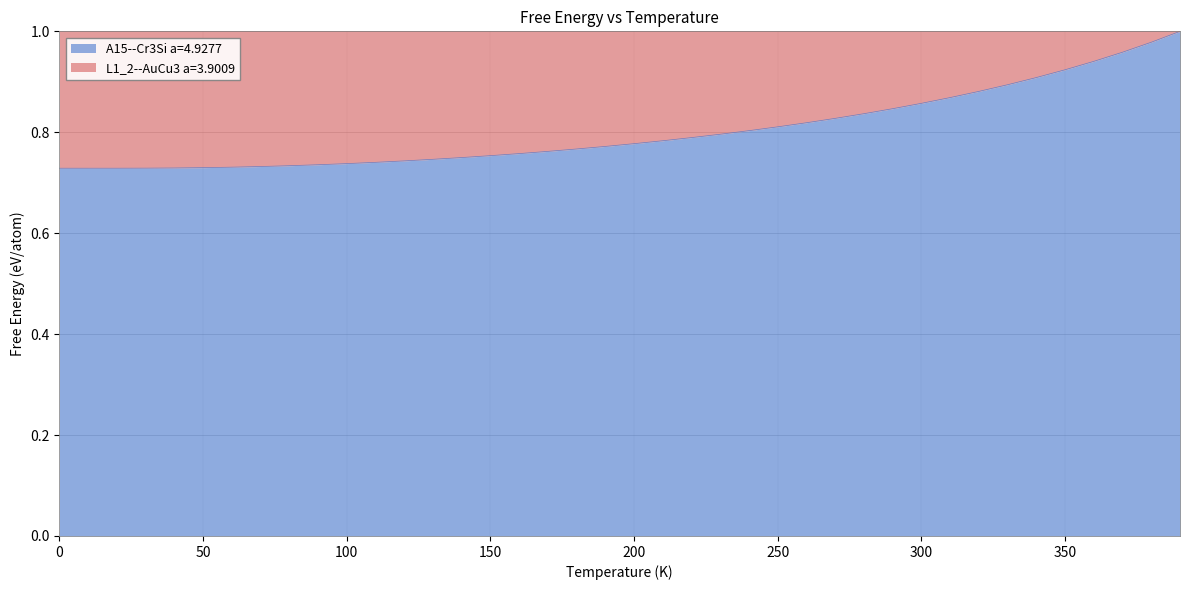

Is it true that the value at 24 is 0.3?

False